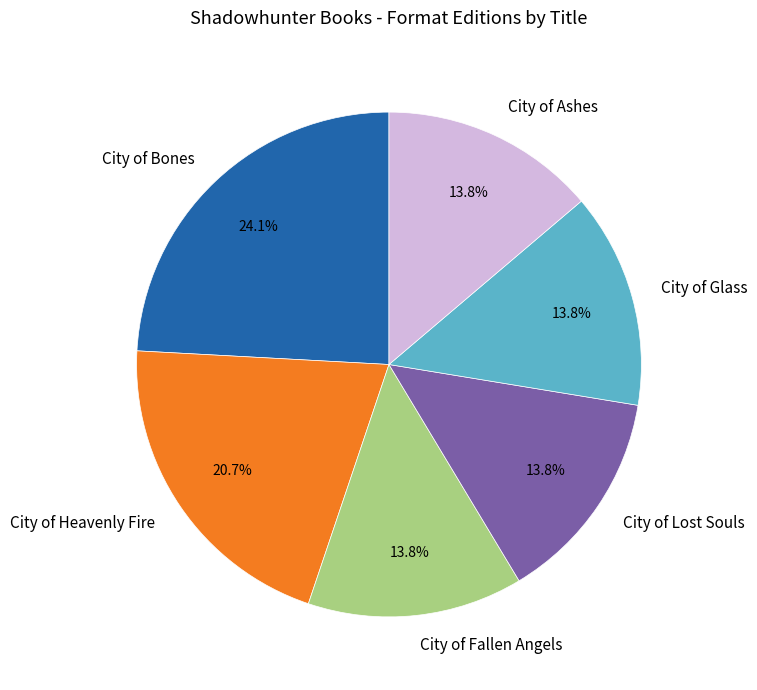

What is the ratio of the value at City of Glass to the value at City of Heavenly Fire?

0.7